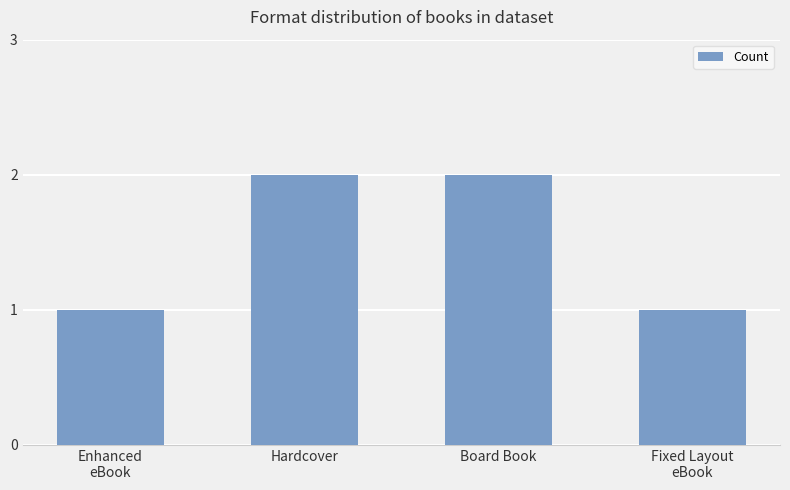

What is the smallest value displayed?

1